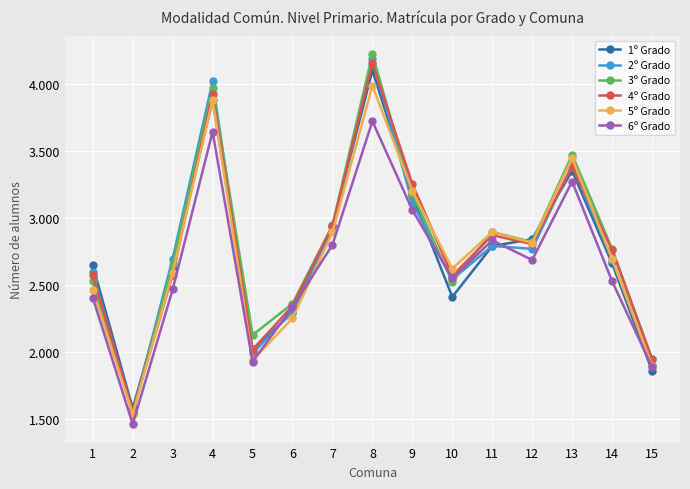

What is the maximum value shown in the chart?

4222